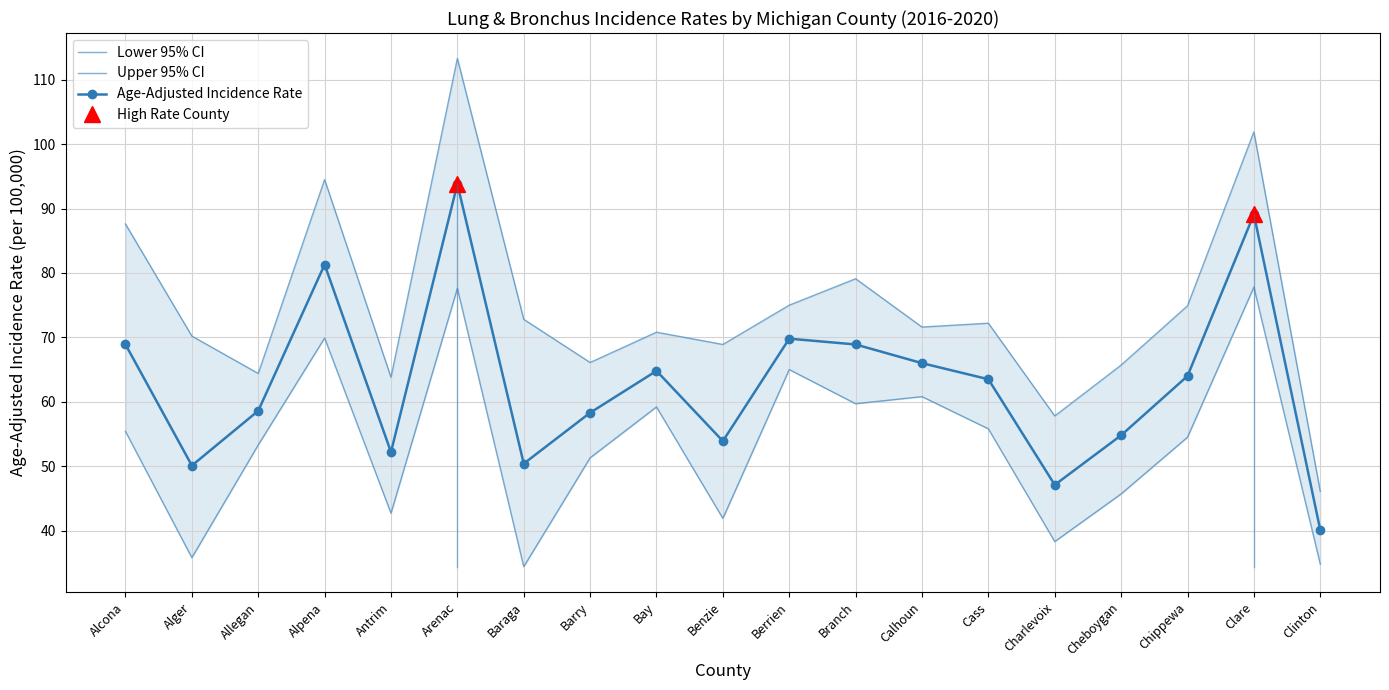

Reading left to right, transcribe all the data shown in this chart.

Age-Adjusted Incidence Rate: 68.9	50.1	58.6	81.3	52.2	93.8	50.4	58.3	64.8	53.9	69.8	68.9	66.0	63.5	47.1	54.8	64.0	89.1	40.1
Lower 95% CI: 55.4	35.8	53.3	69.9	42.7	77.6	34.4	51.3	59.2	41.9	65.0	59.7	60.8	55.8	38.3	45.7	54.5	77.8	34.8
Upper 95% CI: 87.6	70.2	64.4	94.5	63.8	113.3	72.8	66.1	70.8	68.9	75.0	79.1	71.6	72.2	57.8	65.7	74.9	101.9	46.1